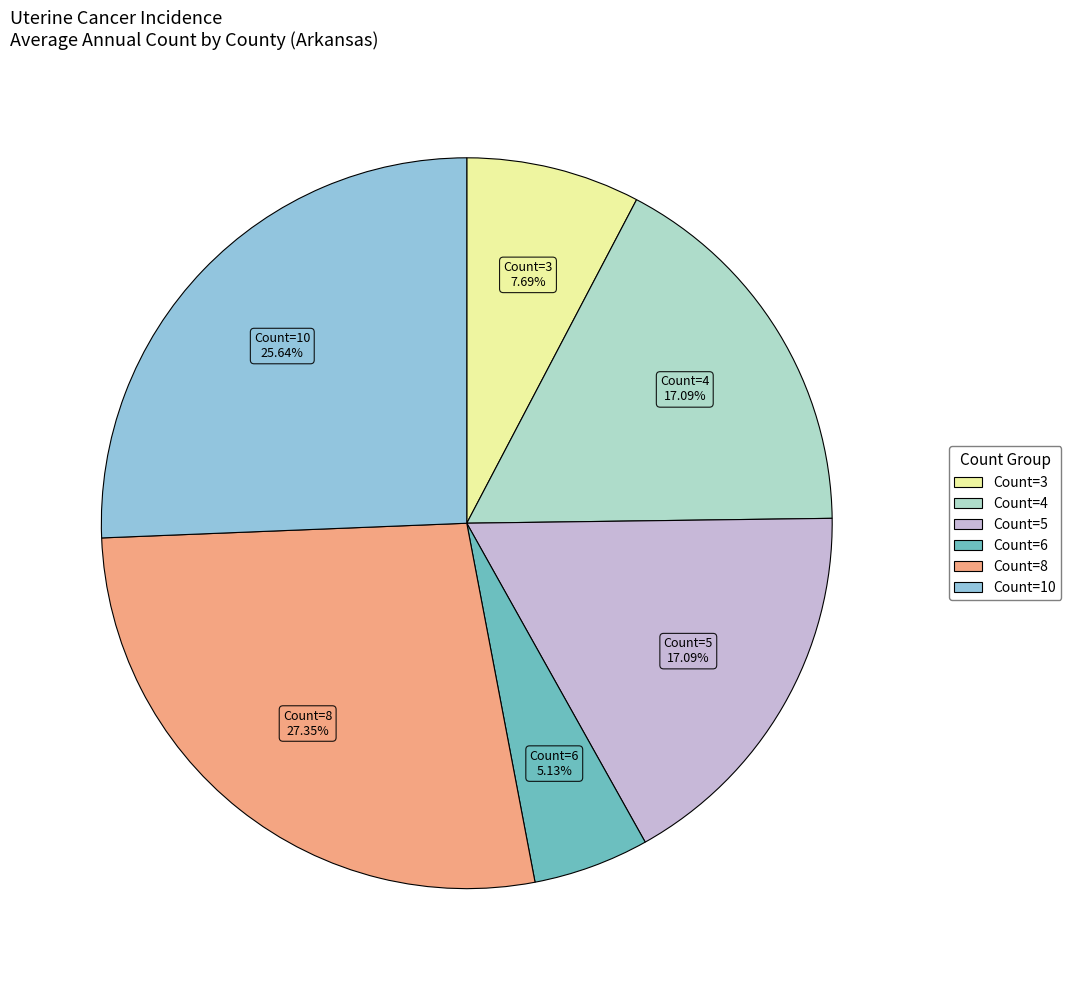

Combined, do Count=3 and Count=5 account for over 50%?

No